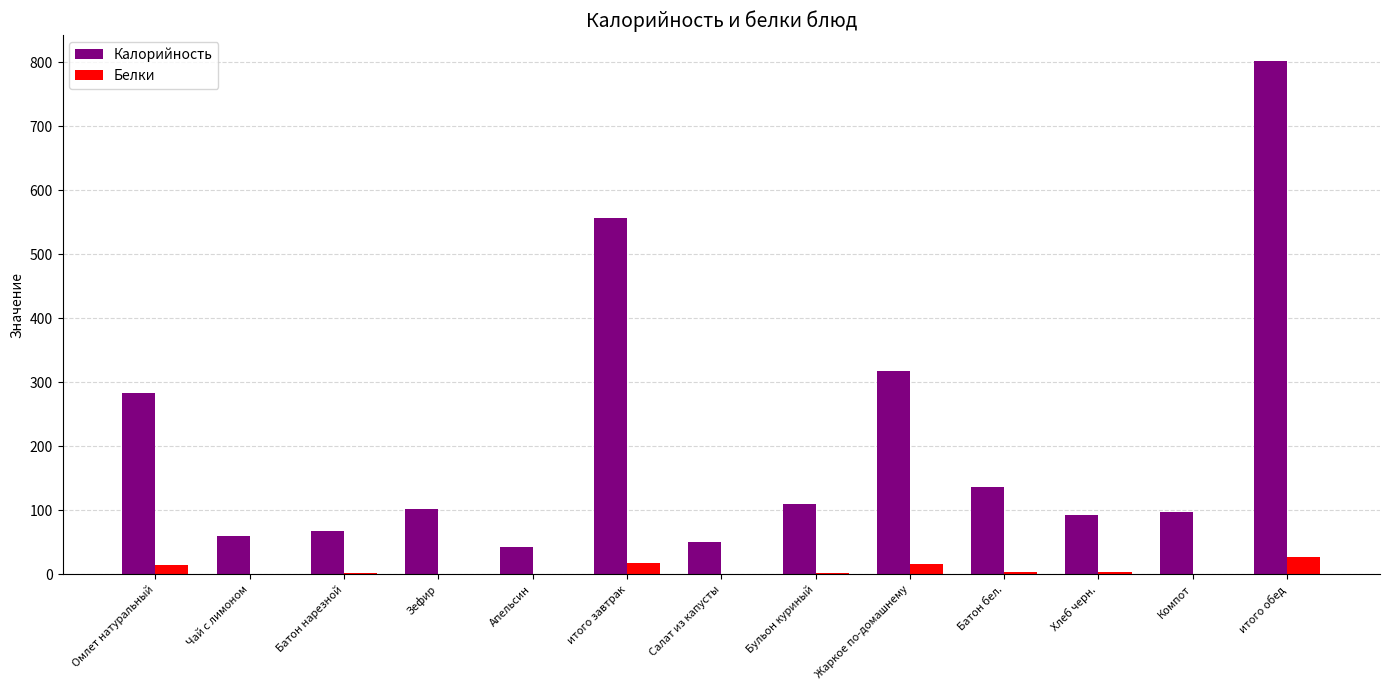

Is the value of Белки at Чай с лимоном greater than the value of Калорийность at Бульон куриный?

No